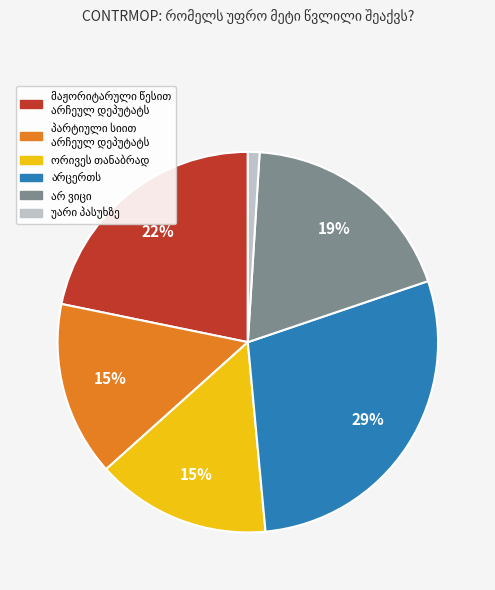

Is there any slice that represents more than half of the pie?

No